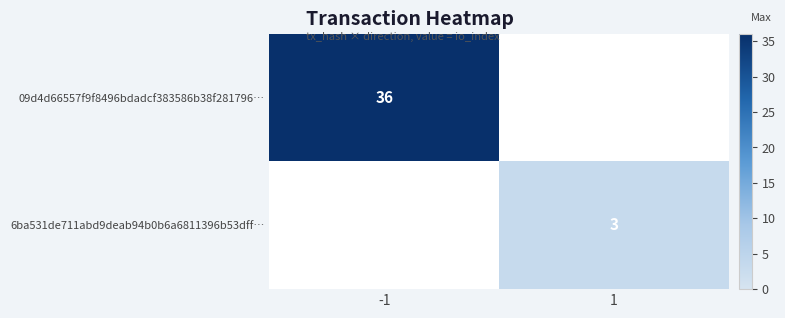

What is the minimum value shown in the chart?

3.0